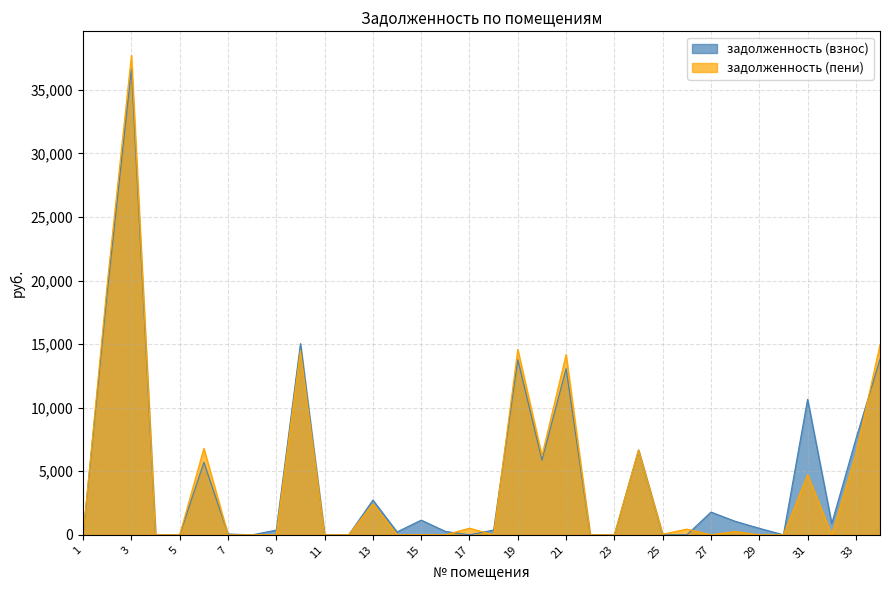

Reading right to left, transcribe all the data shown in this chart.

задолженность (взнос): 34=13813.5	33=7535.6	32=886.5	31=10654.0	30=0.0	29=513.4	28=1066.0	27=1788.2	26=0.0	25=0.0	24=6672.6	23=0.0	22=0.0	21=13070.9	20=5879.7	19=13776.9	18=375.7	17=0.1	16=268.5	15=1156.8	14=227.5	13=2731.6	12=0.0	11=0.0	10=15039.8	9=370.1	8=0.0	7=64.3	6=5708.0	5=0.0	4=0.0	3=36630.4	2=19105.5	1=43.4
задолженность (пени): 34=14968.6	33=6329.9	32=0.0	31=4736.6	30=0.0	29=0.0	28=256.9	27=0.0	26=449.3	25=49.8	24=6672.6	23=0.0	22=0.0	21=14179.5	20=6220.1	19=14576.7	18=0.0	17=520.9	16=0.0	15=0.0	14=0.0	13=2436.6	12=0.0	11=0.0	10=14510.9	9=0.0	8=0.0	7=0.0	6=6799.8	5=0.0	4=0.0	3=37718.5	2=19791.8	1=0.0